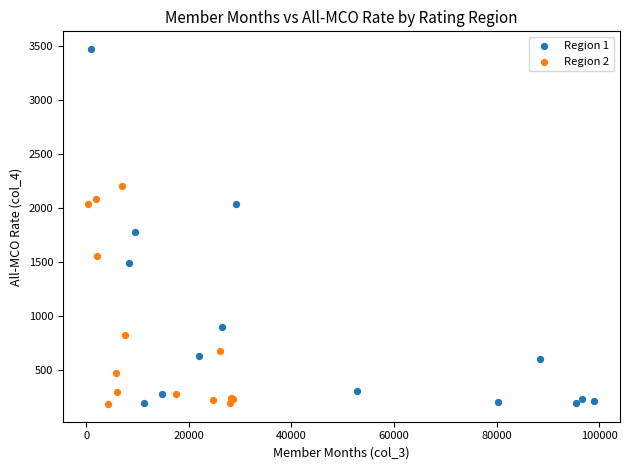

Which series contains the highest Y value?

Region 1